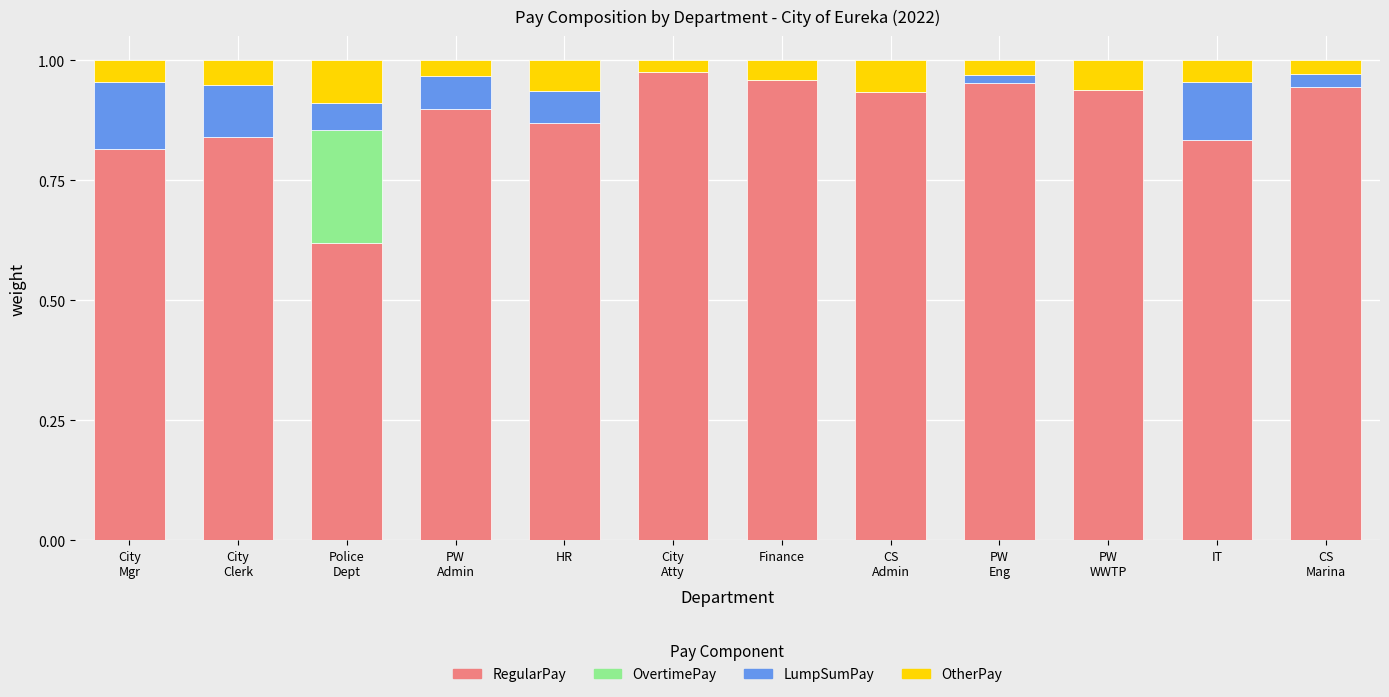

What is the sum of all RegularPay values?

10.6